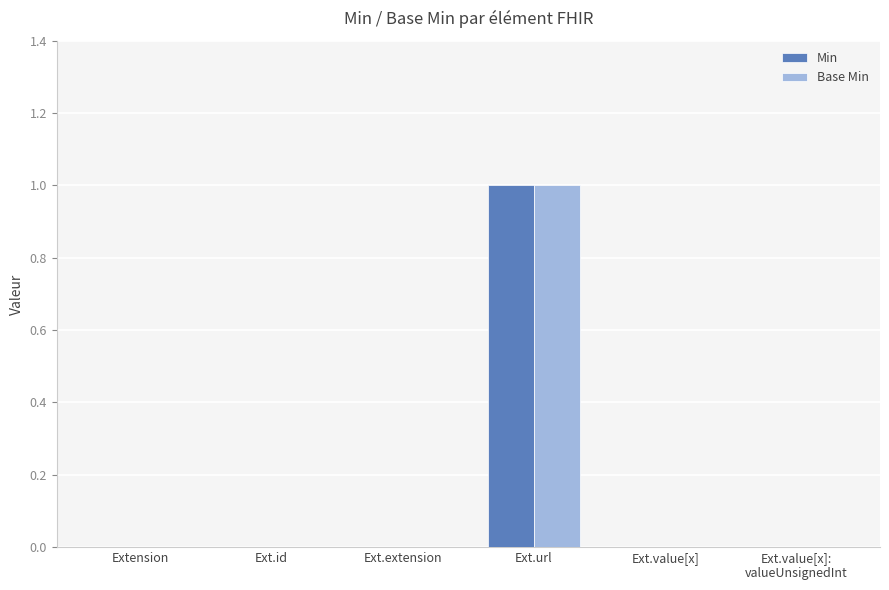

What is the sum of all Min values?

1